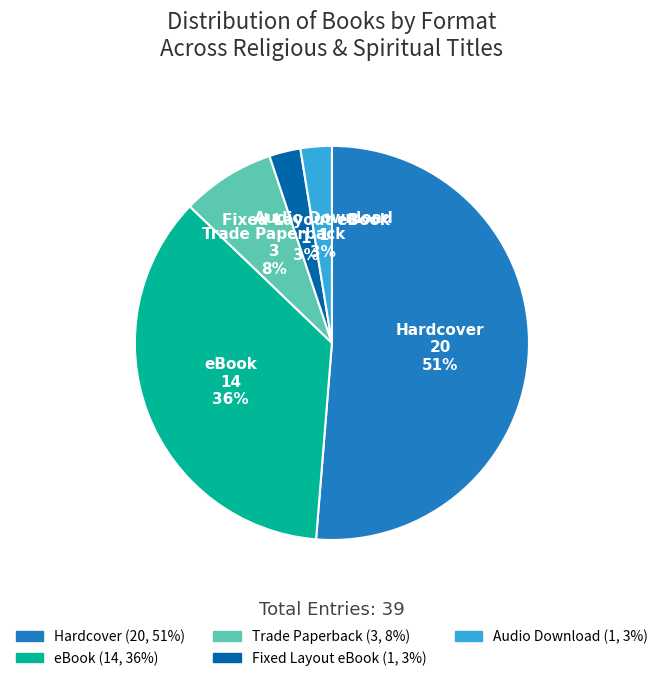

To the nearest percent, what is the average slice percentage?

20%